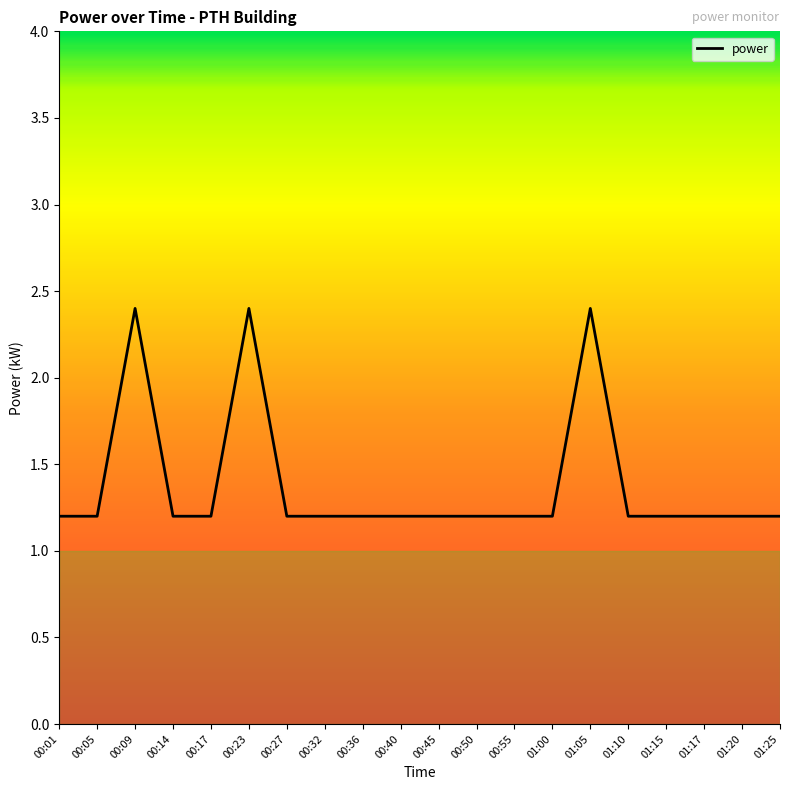

What is the change in value from 01:05 to 01:15?

-1.2